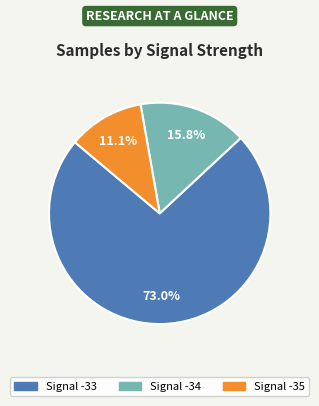

Count the number of slices in the pie.

3